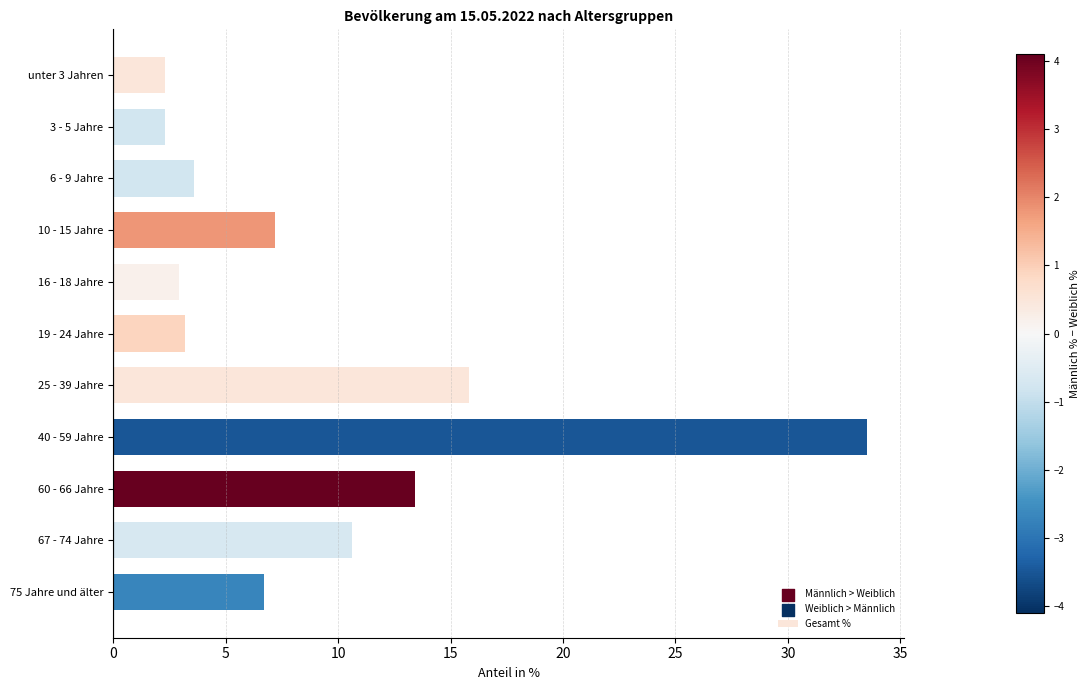

Which has a higher value, 60 - 66 Jahre or 6 - 9 Jahre?

60 - 66 Jahre